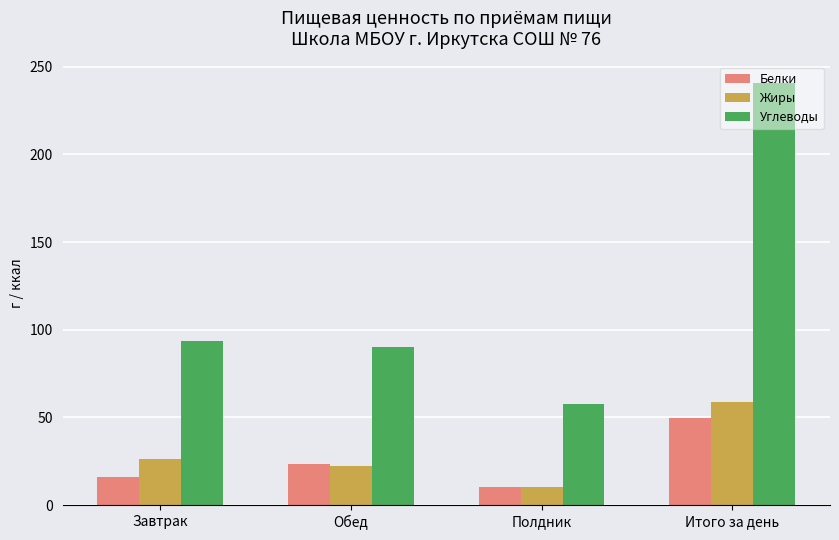

How many bars are there in each group?

3